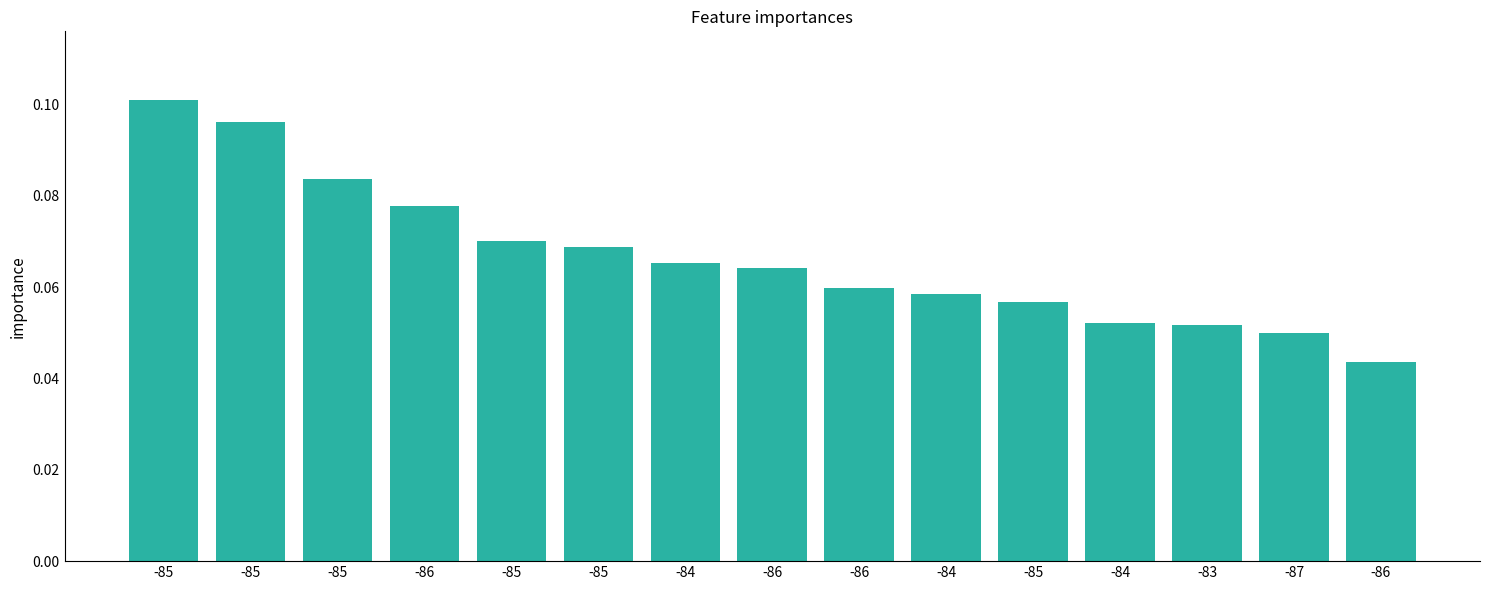

What is the approximate value at -85?

0.1